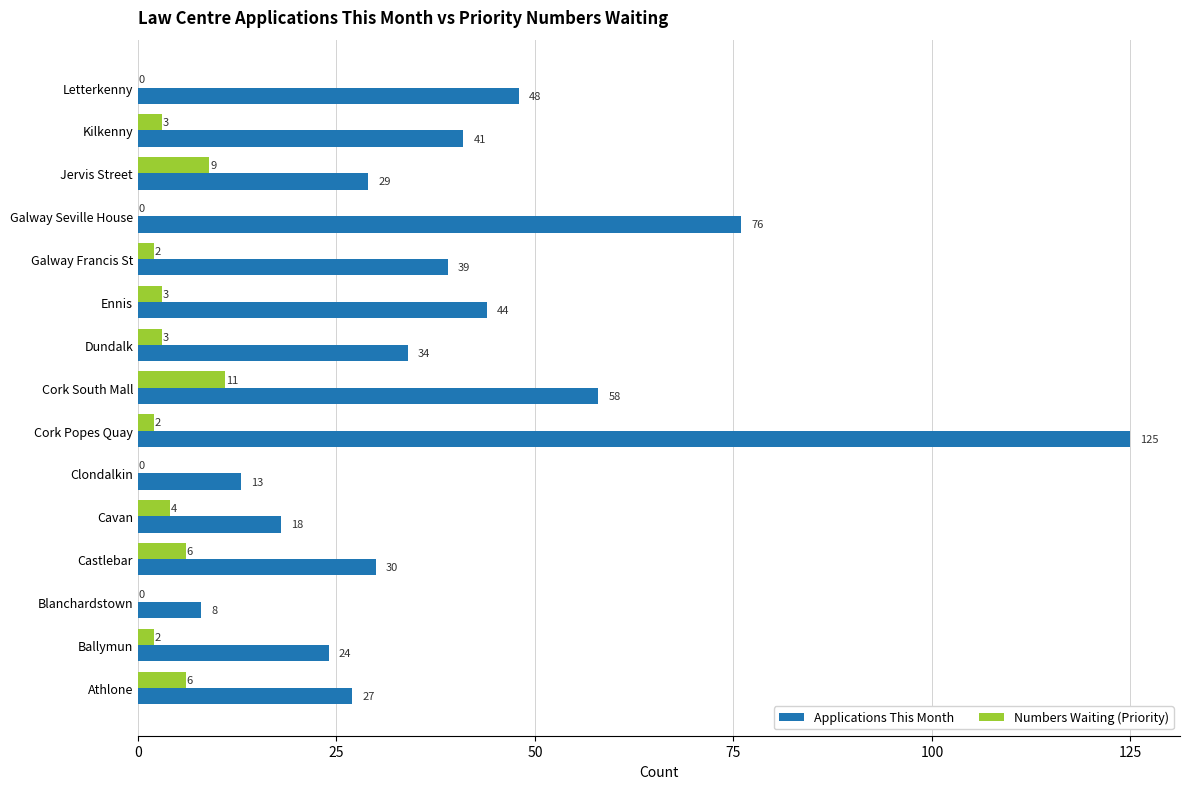

Which label corresponds to the largest value in the chart?

Cork Popes Quay